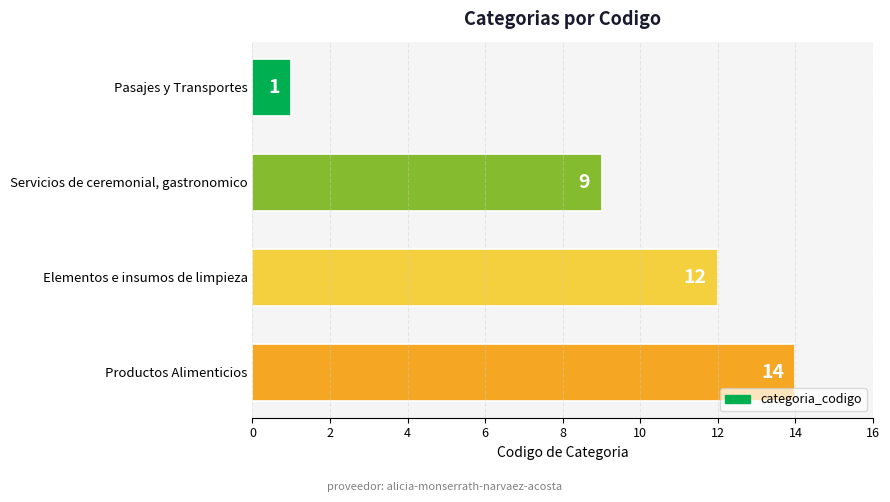

How many values are below 12?

2